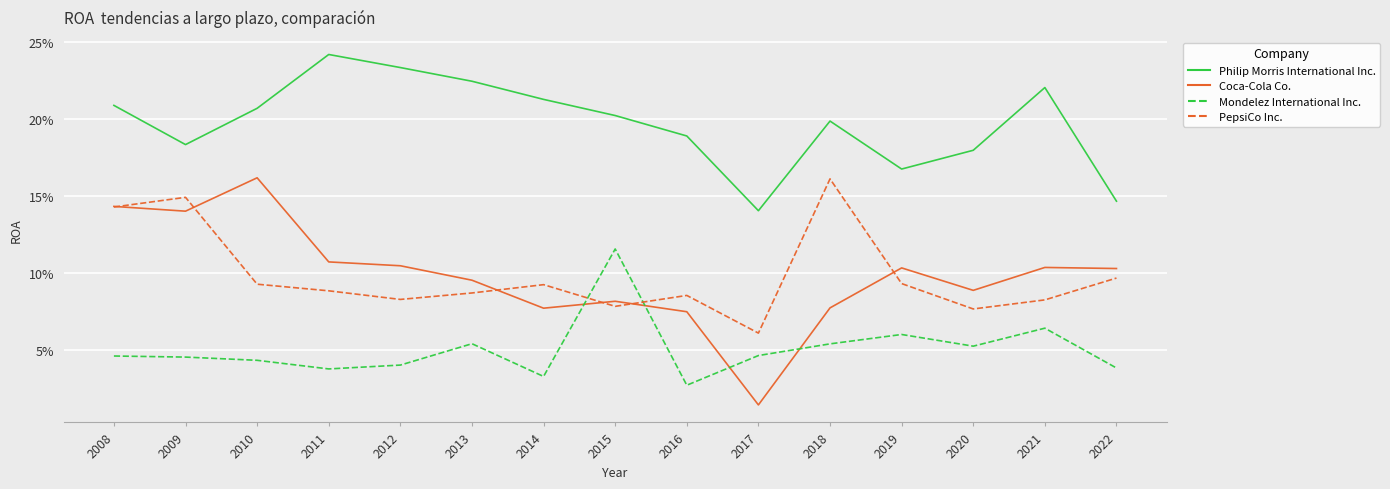

What is the total value across all series at 2011?

0.5